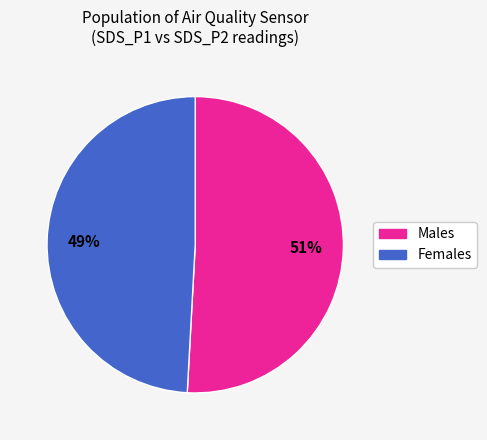

Is there a majority slice in this chart?

Yes